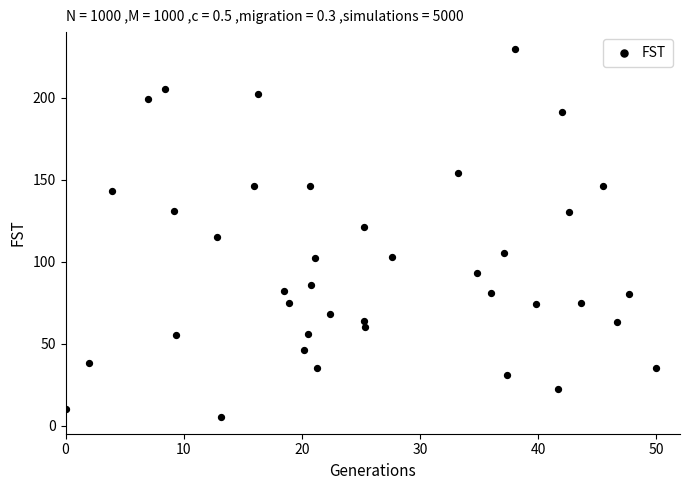

What is the range of Y values (max minus min)?

225